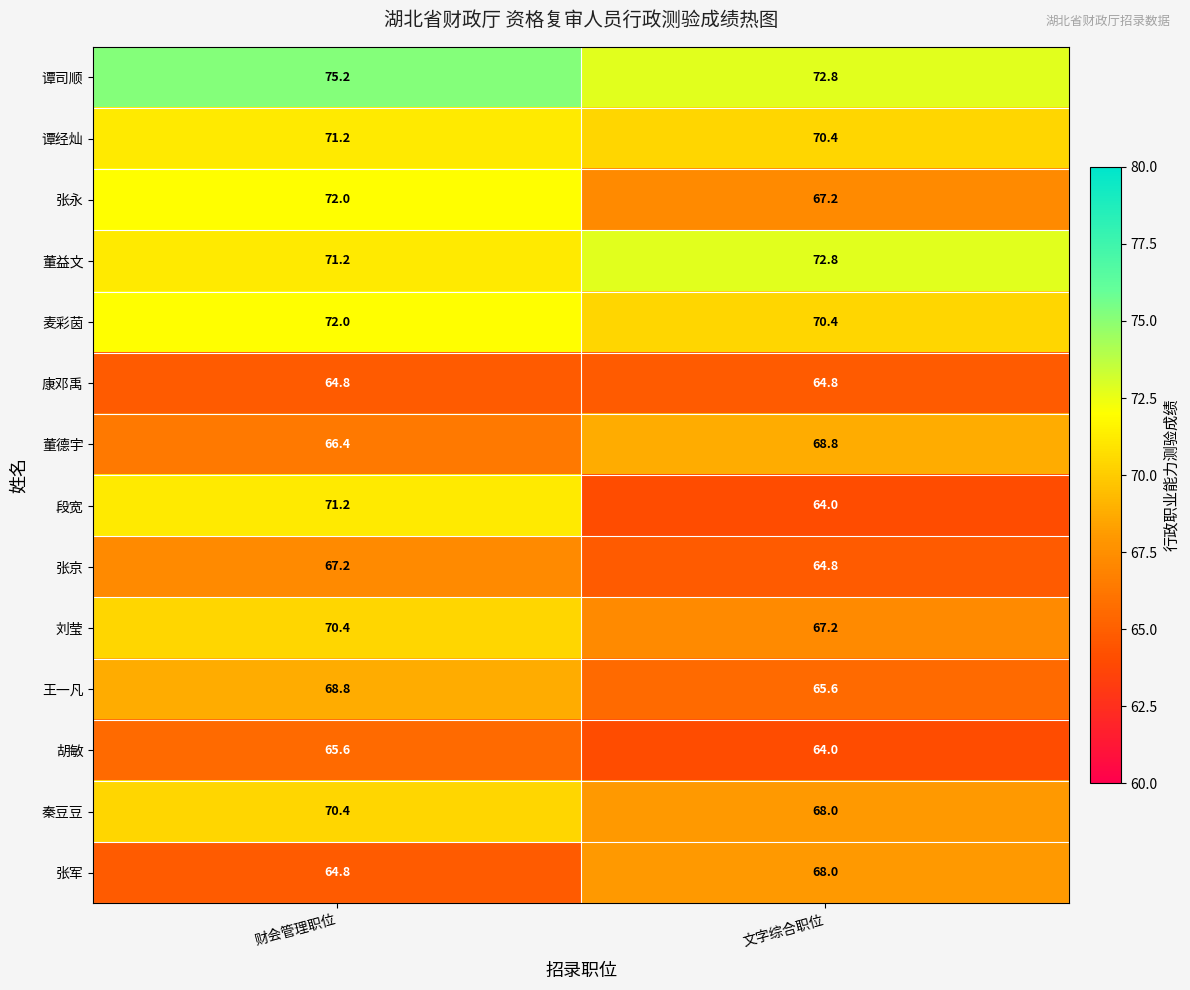

True or false: 刘莹 has a value of 106.1 at 财会管理职位.

False